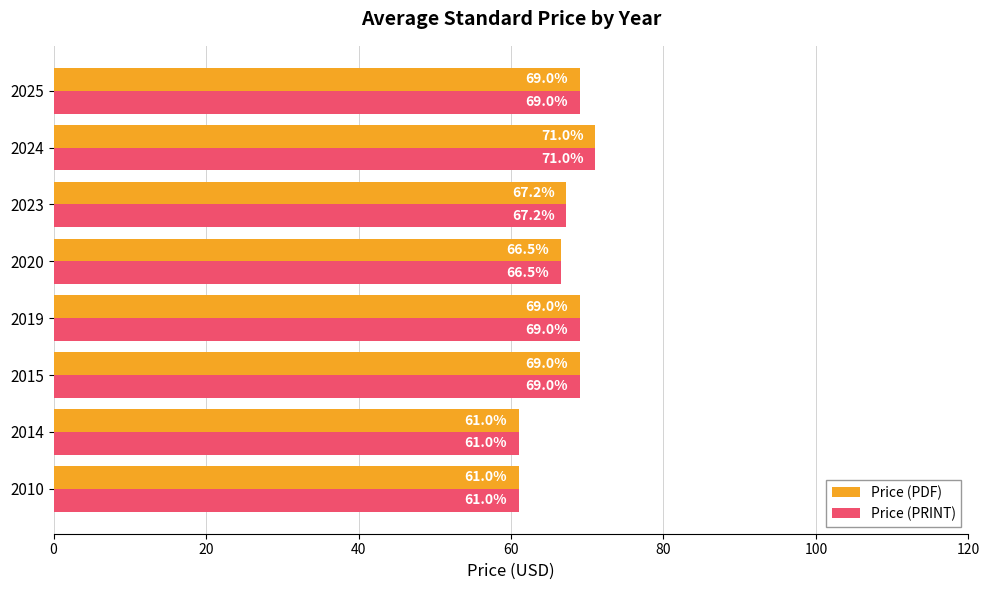

At which label is Price (PRINT) closest to 66?

2020